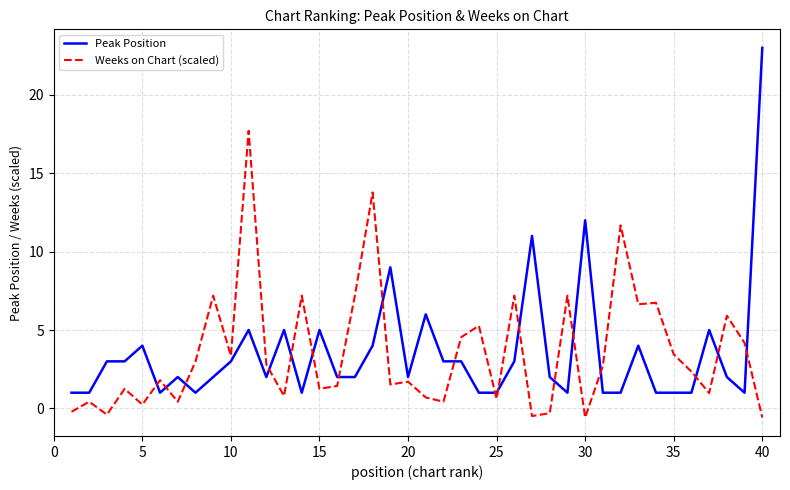

True or false: Peak Position has more than 0 interior local peaks.

True